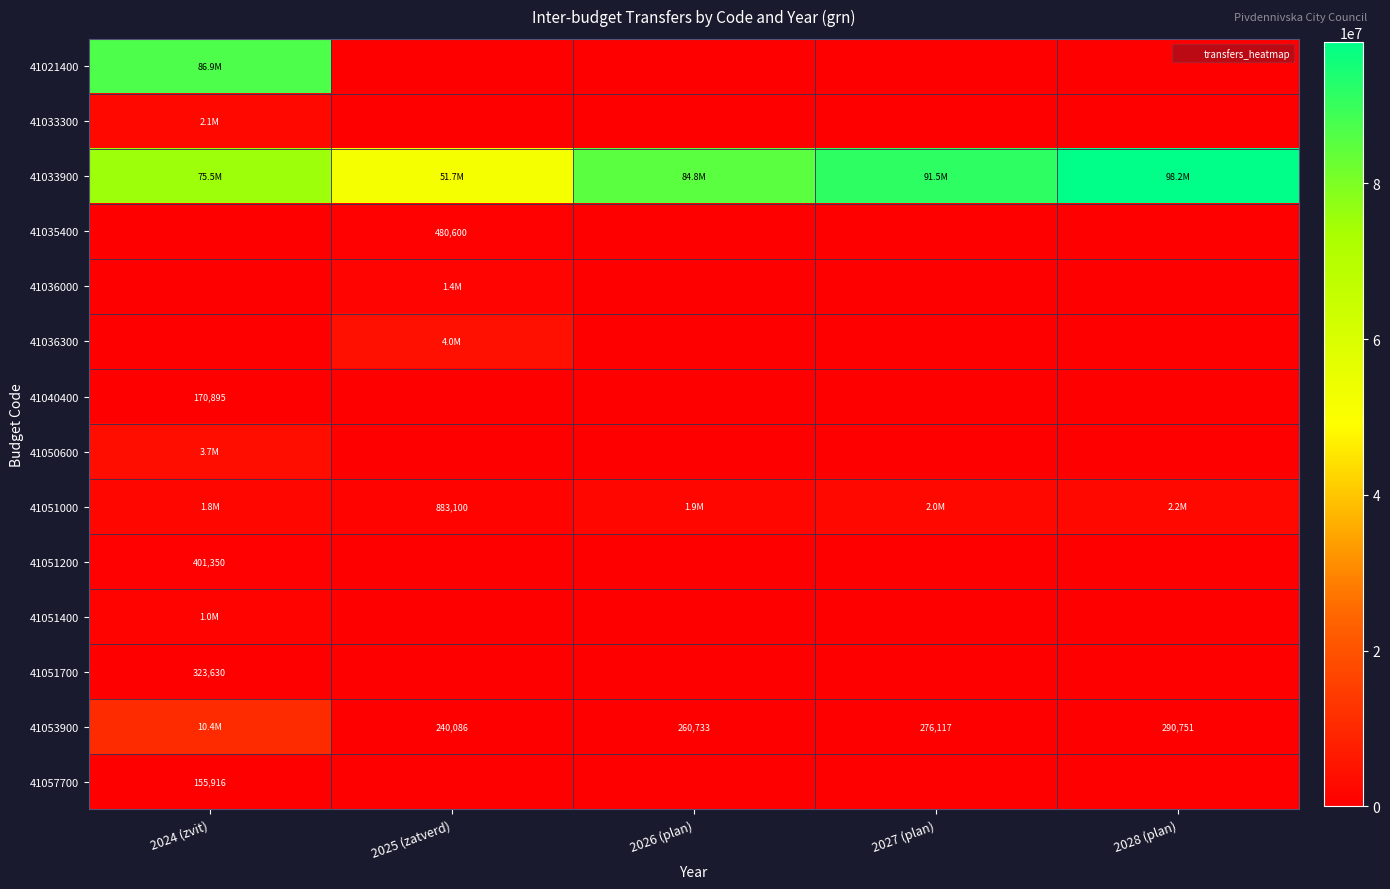

How many data points in 41036000 are above 0?

1